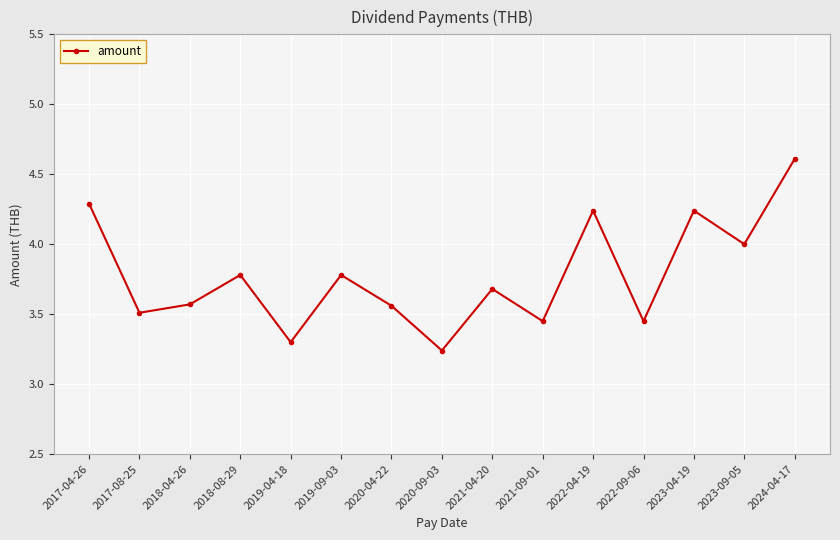

What is the label of the 13th point from the left?

2023-04-19